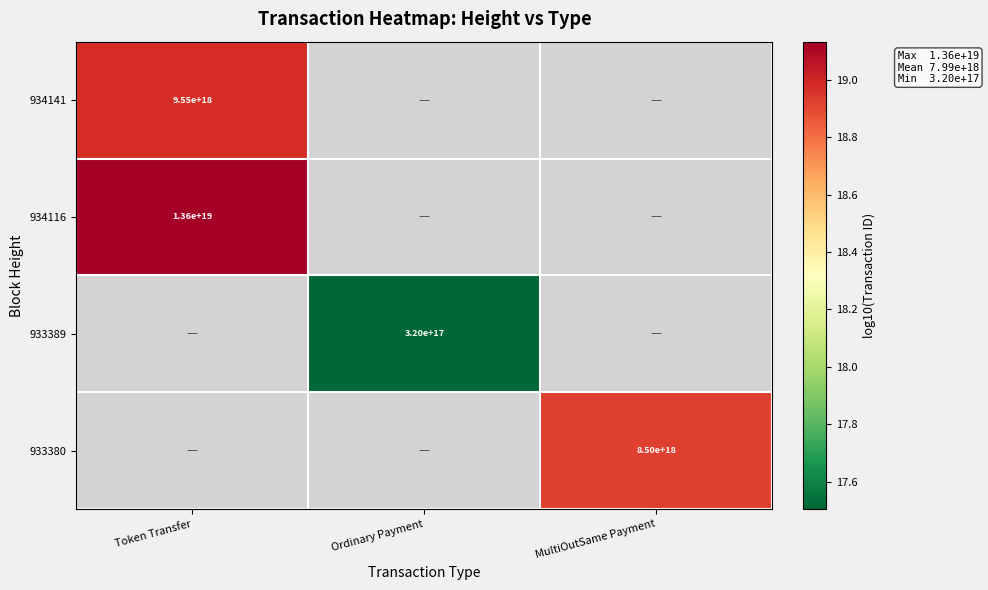

Between Ordinary Payment and MultiOutSame Payment, which is larger?

MultiOutSame Payment